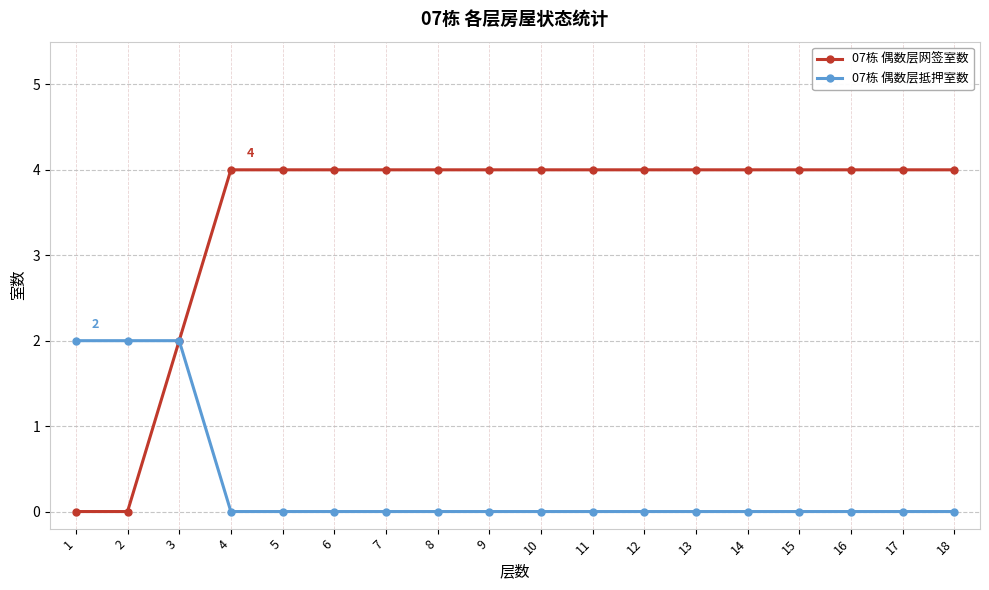

Rank the series at 6 from highest to lowest value.

07栋 偶数层网签室数, 07栋 偶数层抵押室数